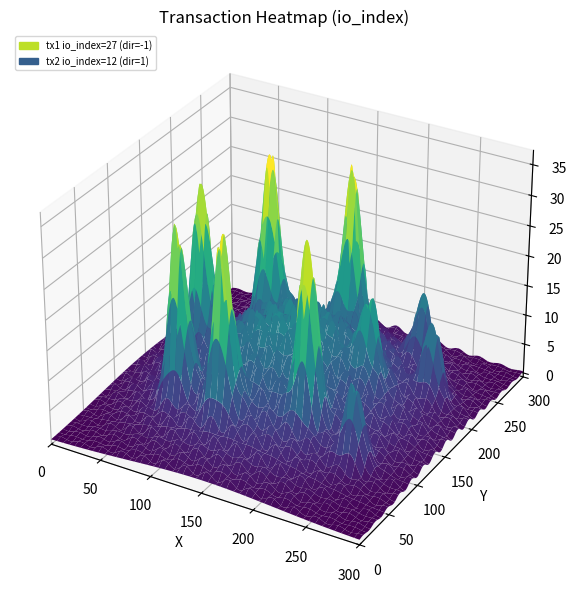

What is the spread (max minus min) of values at io_index?

15